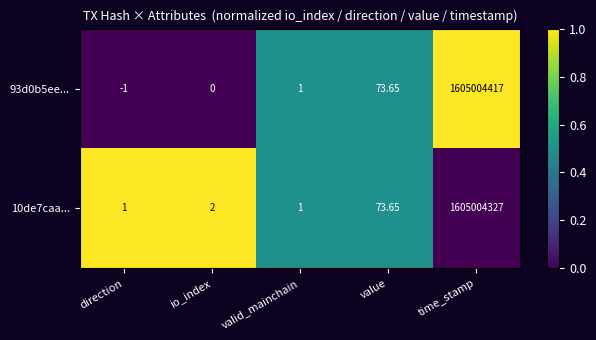

Which category has the lowest value in the 93d0b5ee... series?

direction